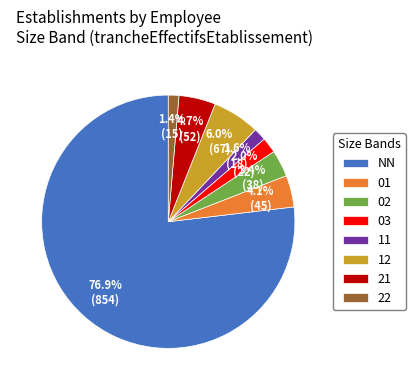

How many slices are in this pie chart?

8